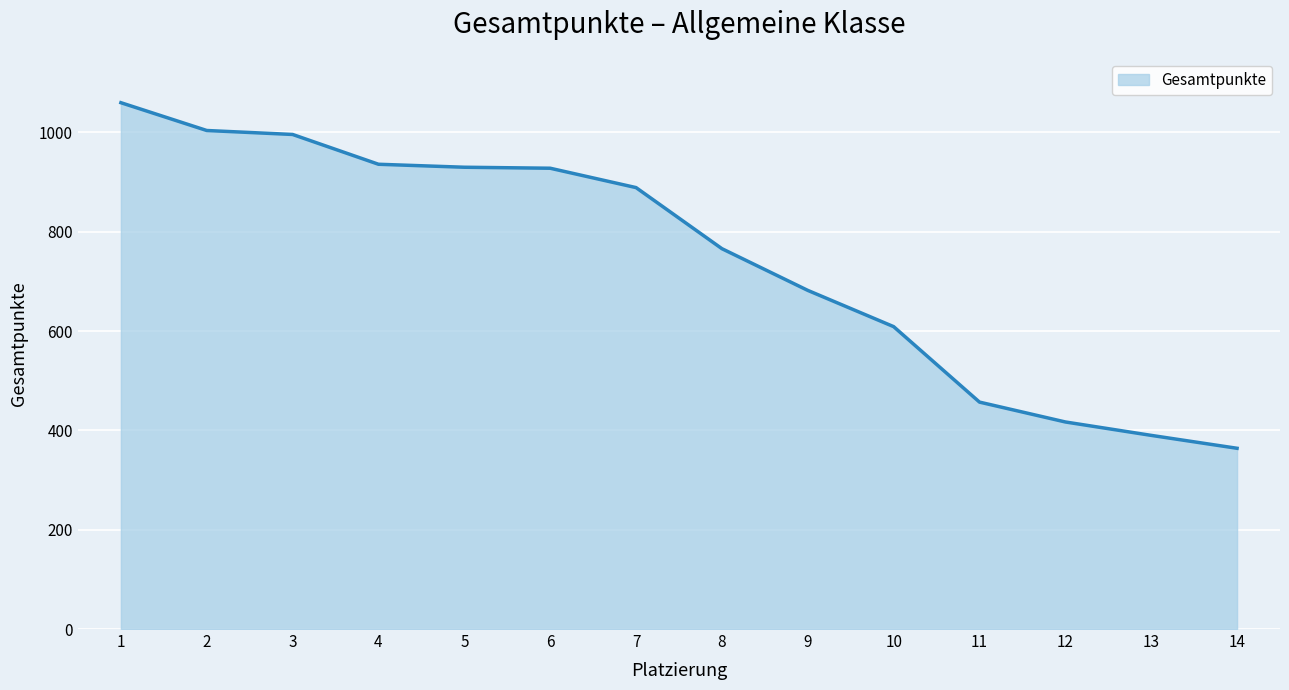

At which category does the chart reach its minimum across all series?

14